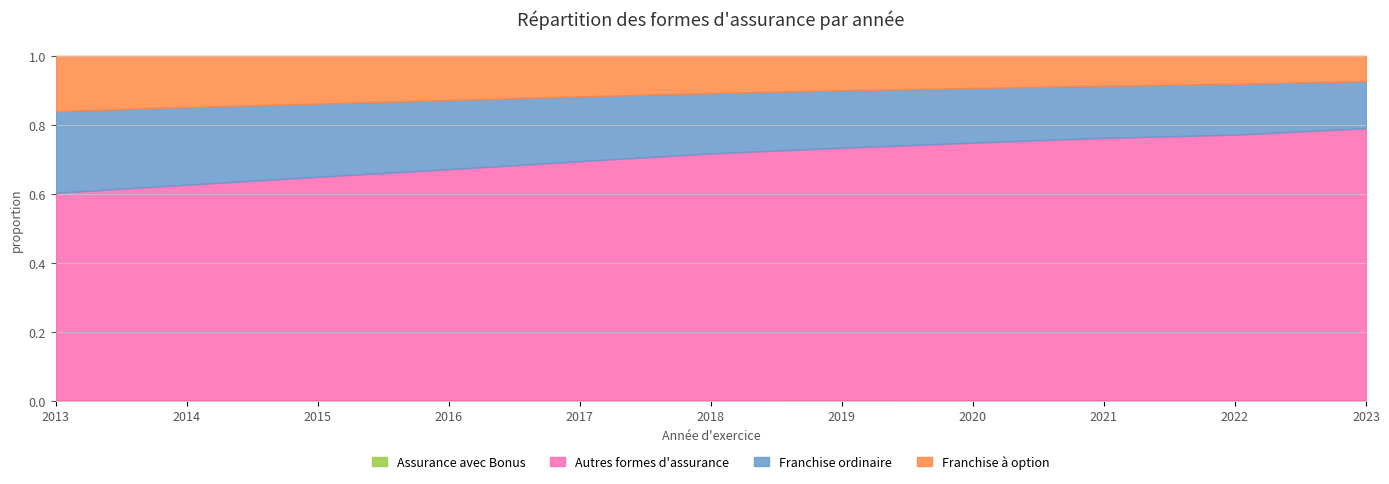

At which label does Modele de base franchise option reach its minimum?

2023